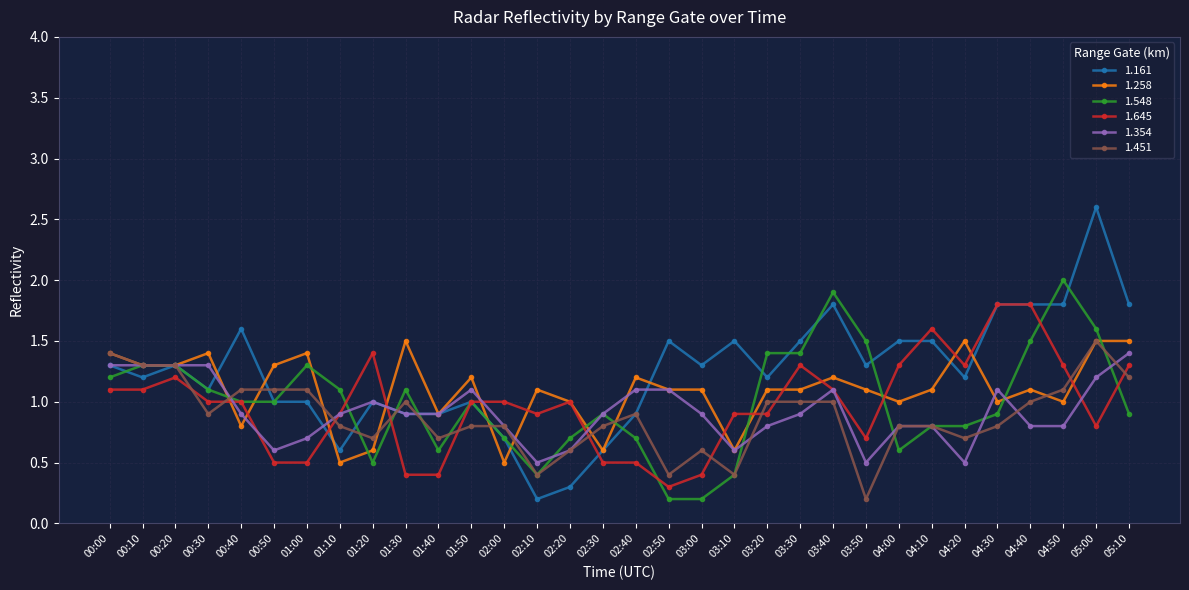

What is the total value across all series at 00:20?

7.7